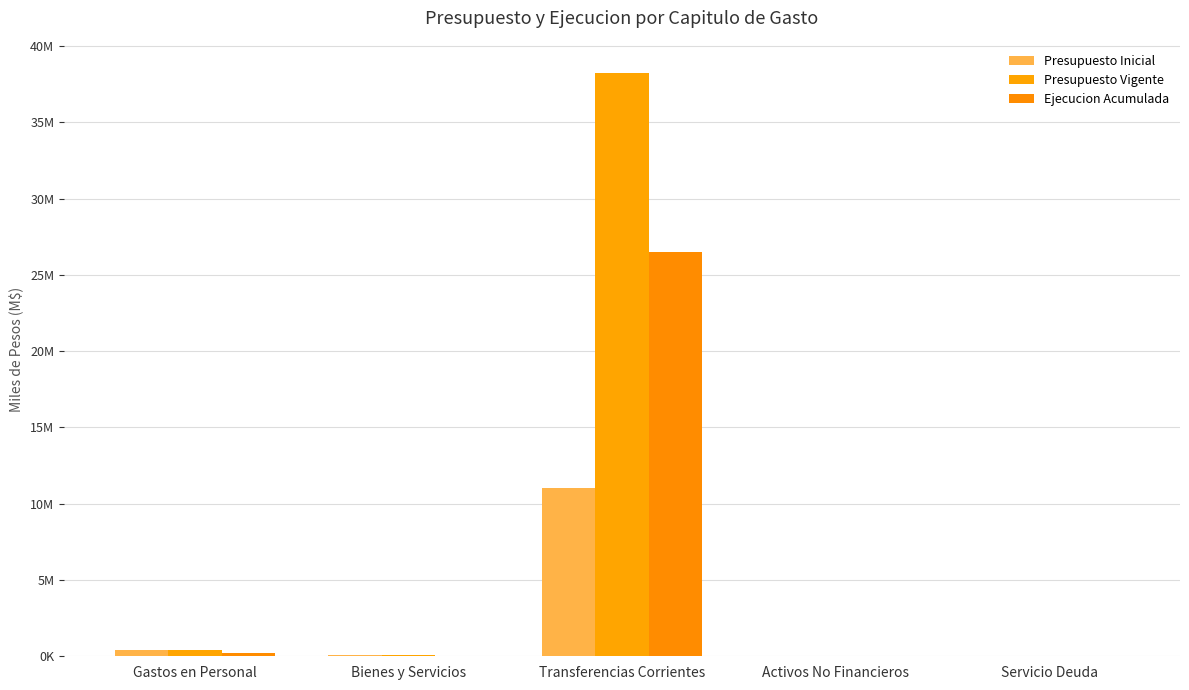

Does the chart contain stacked bars?

No